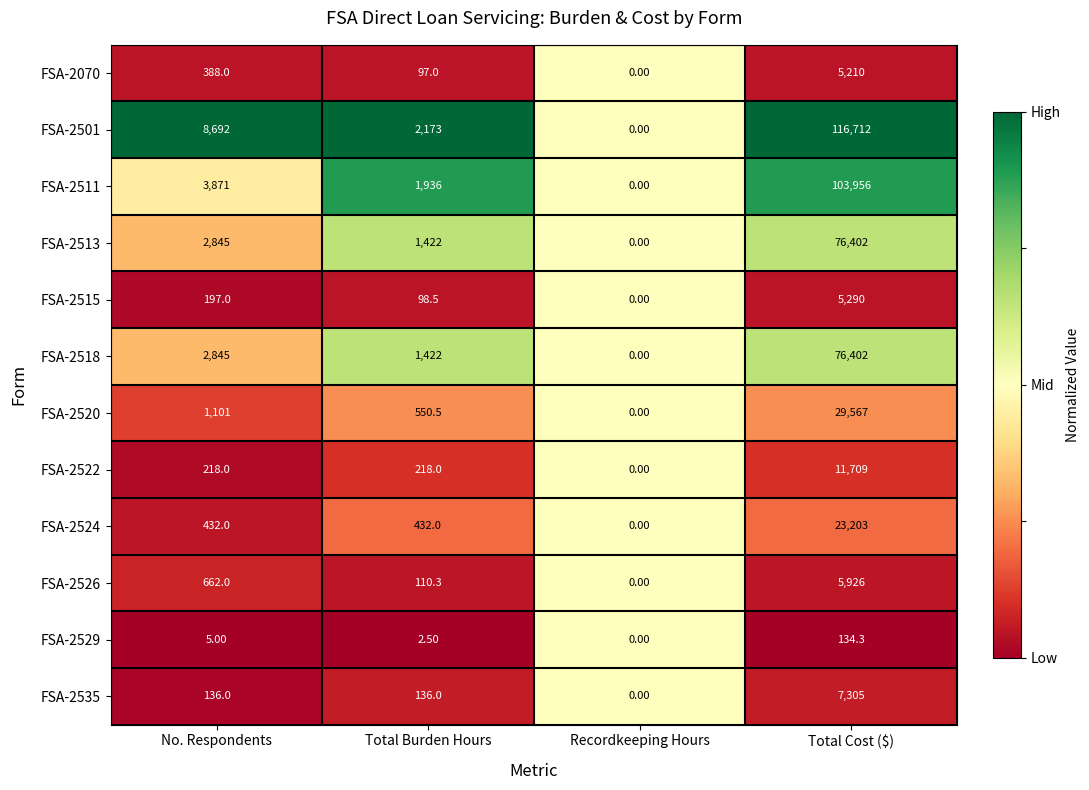

Between Recordkeeping Hours and Total Cost ($), which series saw the biggest shift?

FSA-2501